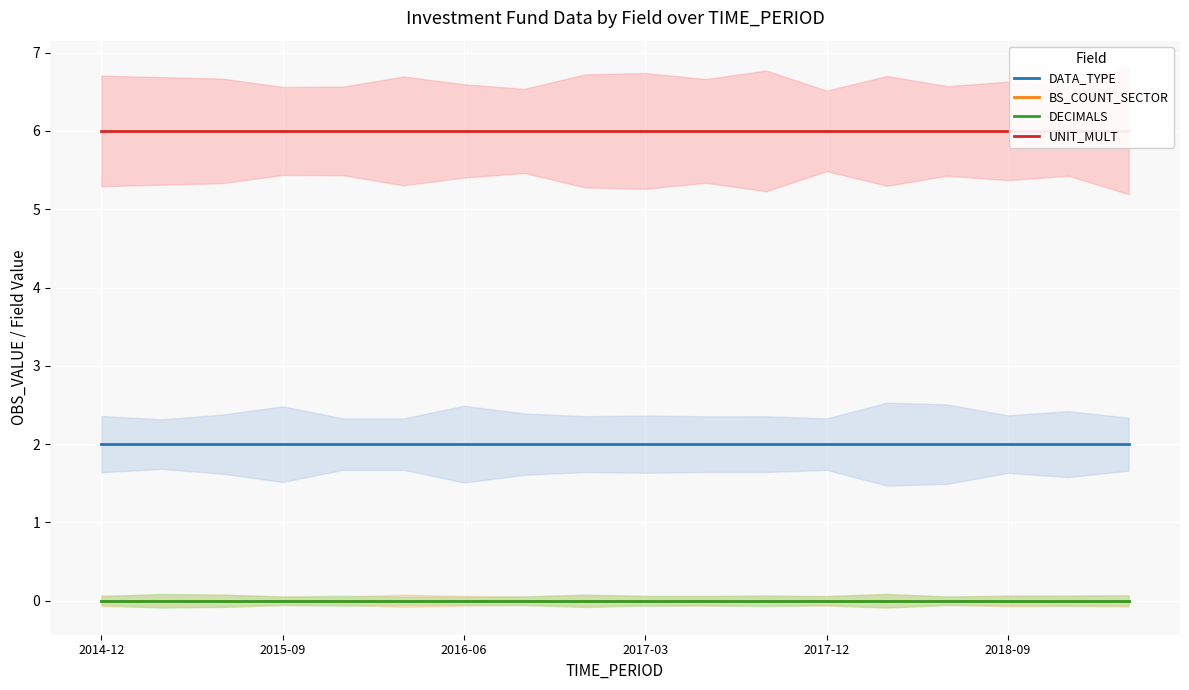

Is it true that DECIMALS equals 0 at 14?

True